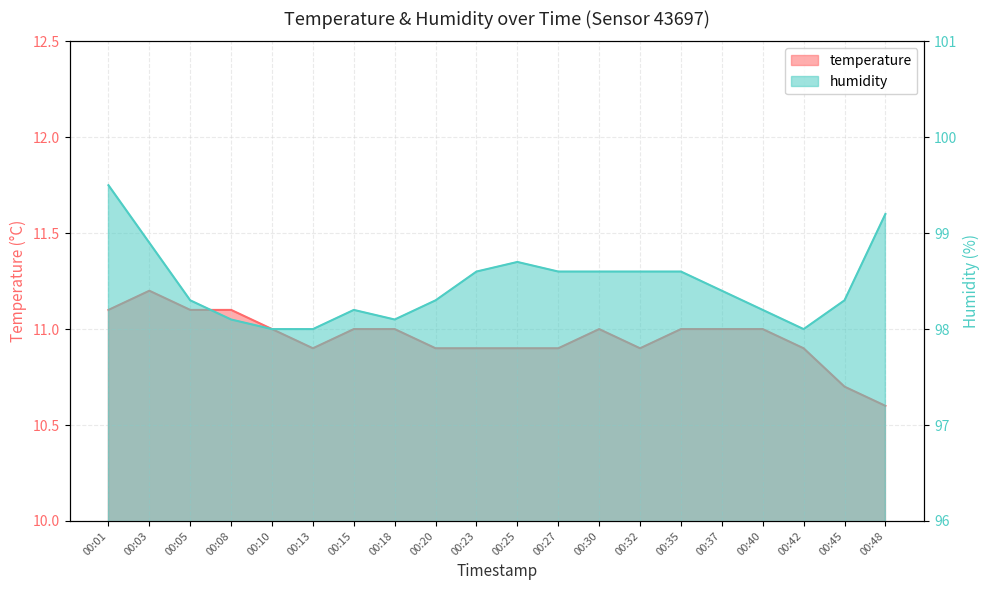

How many data points in temperature are above 11?

4